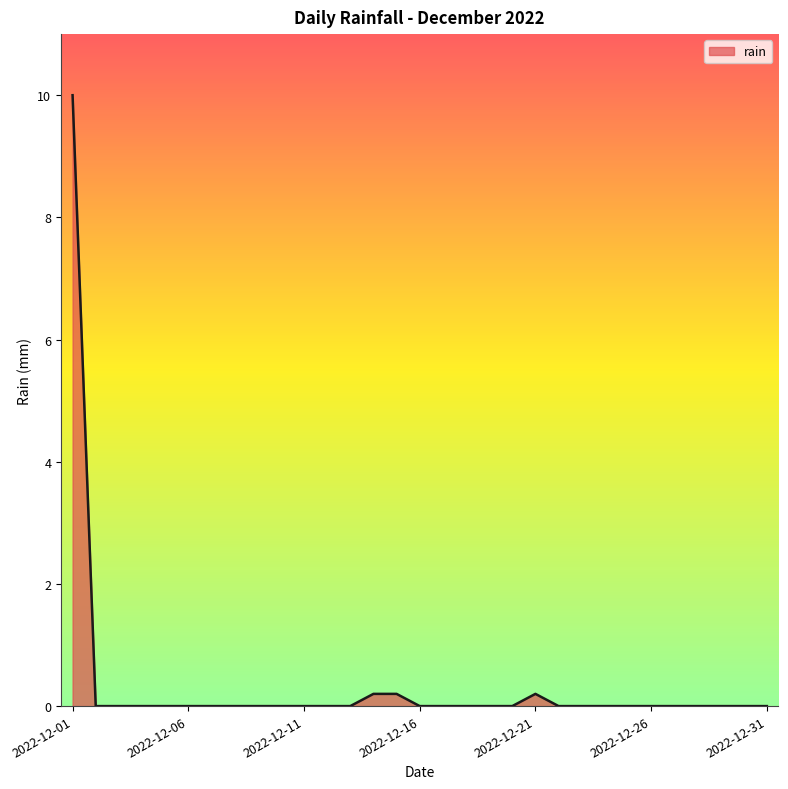

What is the greatest value displayed?

10.0